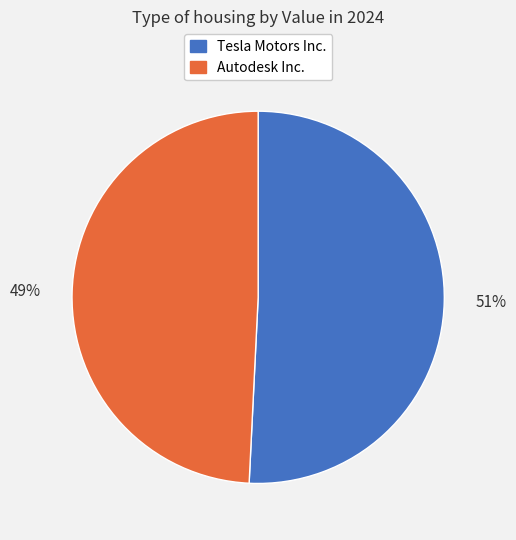

Do Autodesk Inc. and Tesla Motors Inc. together represent more than half of the pie?

Yes